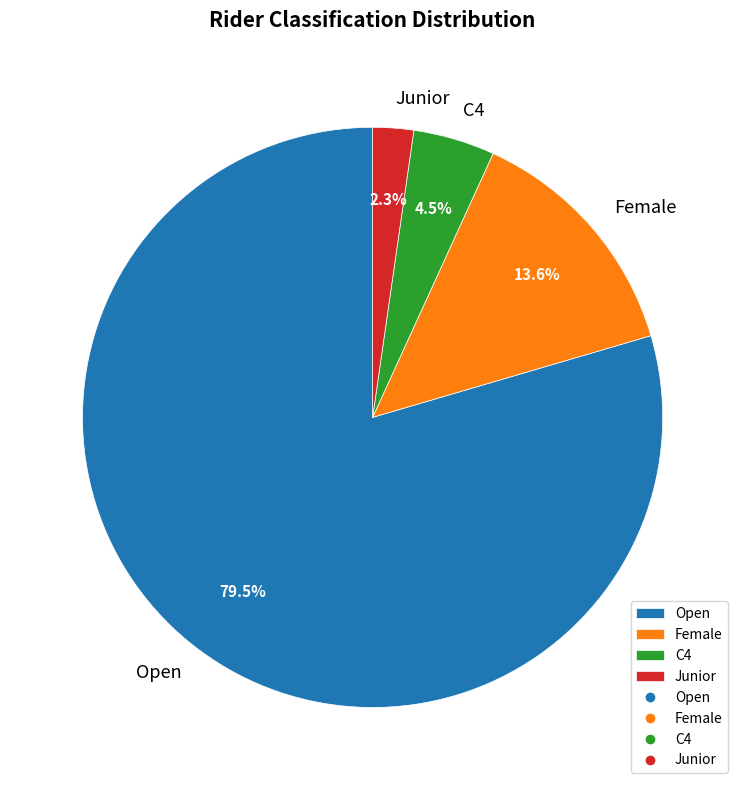

Do Junior and Open together represent more than half of the pie?

Yes